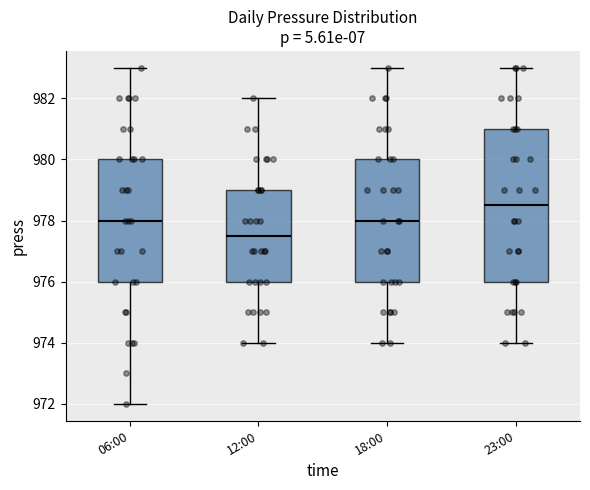

Comparing the boxes themselves (not the whiskers), which one is the tallest?

23:00